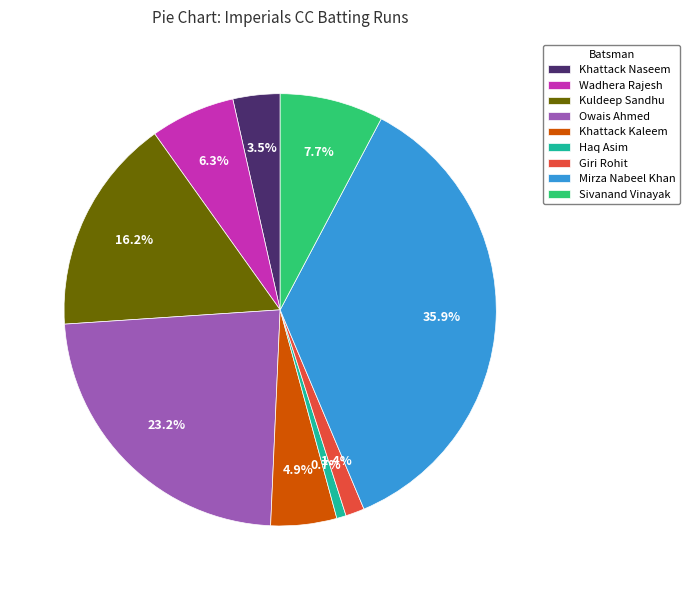

Is there any slice that represents more than half of the pie?

No